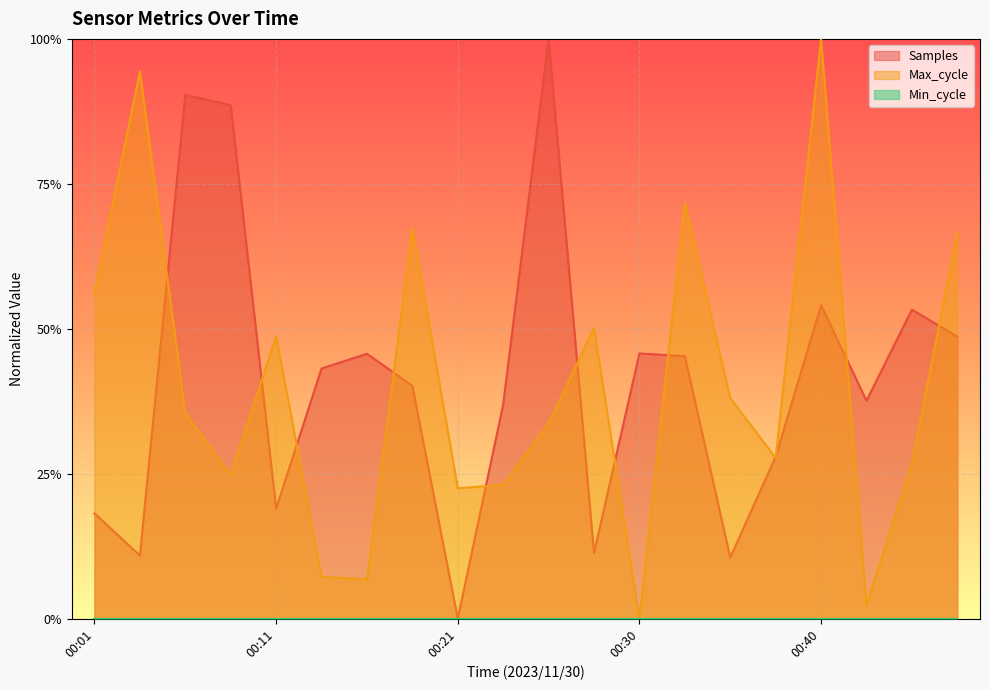

What is the sum of the Samples values at 00:42 and 00:33?

0.8